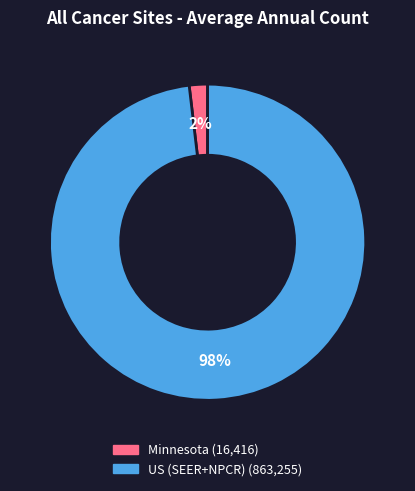

Do US (SEER+NPCR) and Minnesota together represent more than half of the pie?

Yes